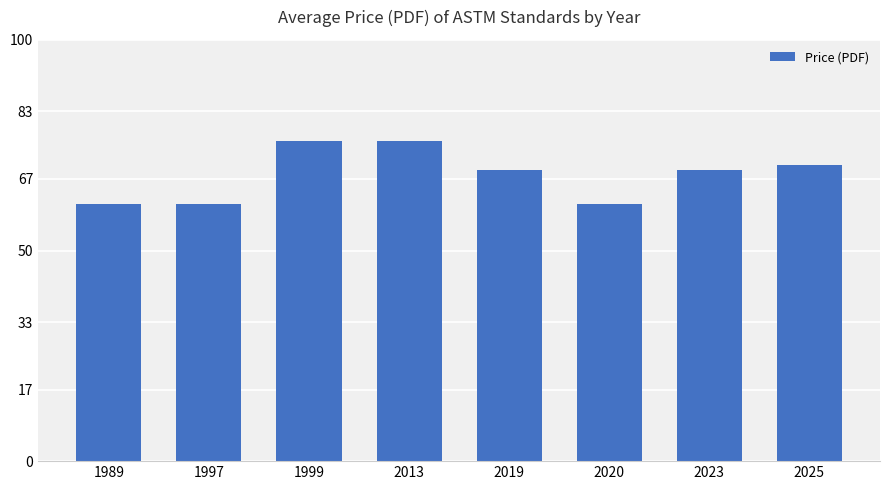

Reading left to right, list all the values displayed in this chart.

61.0	61.0	76.0	76.0	69.0	61.0	69.0	70.4